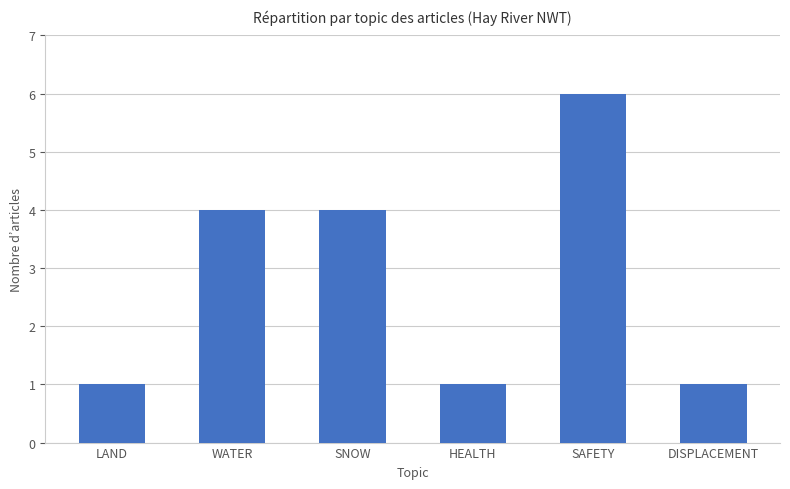

How many values are below 4?

3